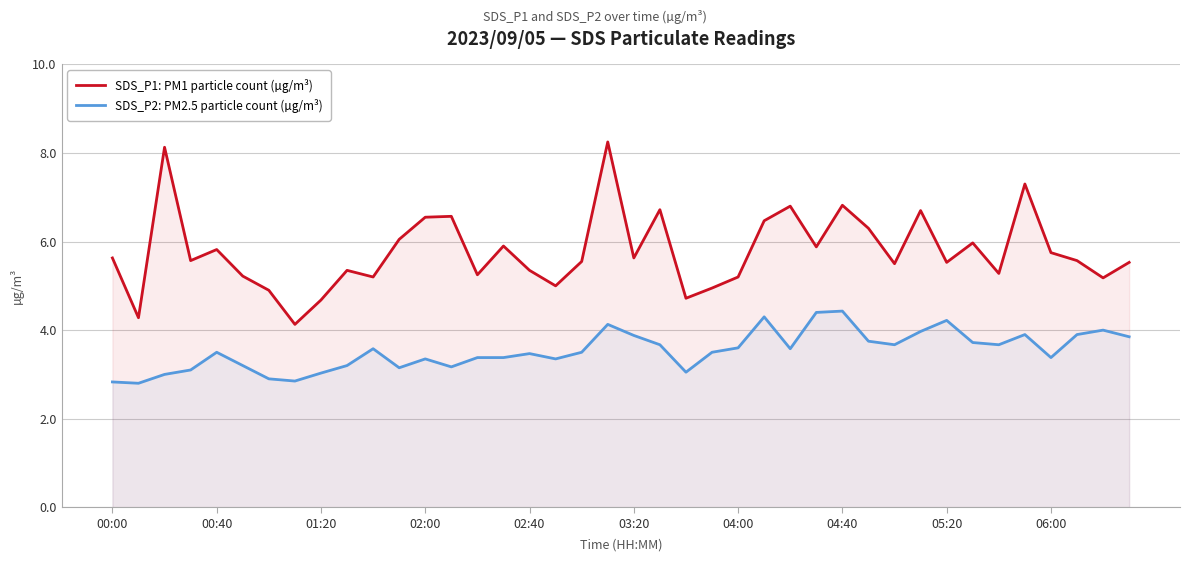

Which series has the widest spread of values?

SDS_P1: PM1 particle count (µg/m³)